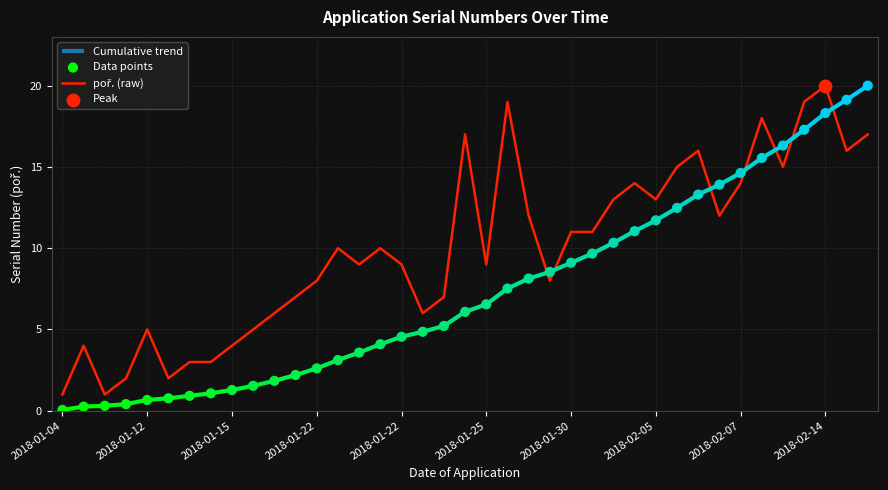

Which series reaches the maximum Y coordinate?

poř. (raw)